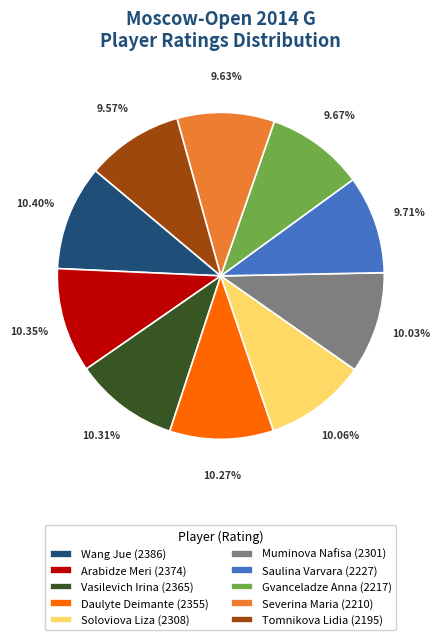

To the nearest percent, what portion does Saulina Varvara represent?

10%